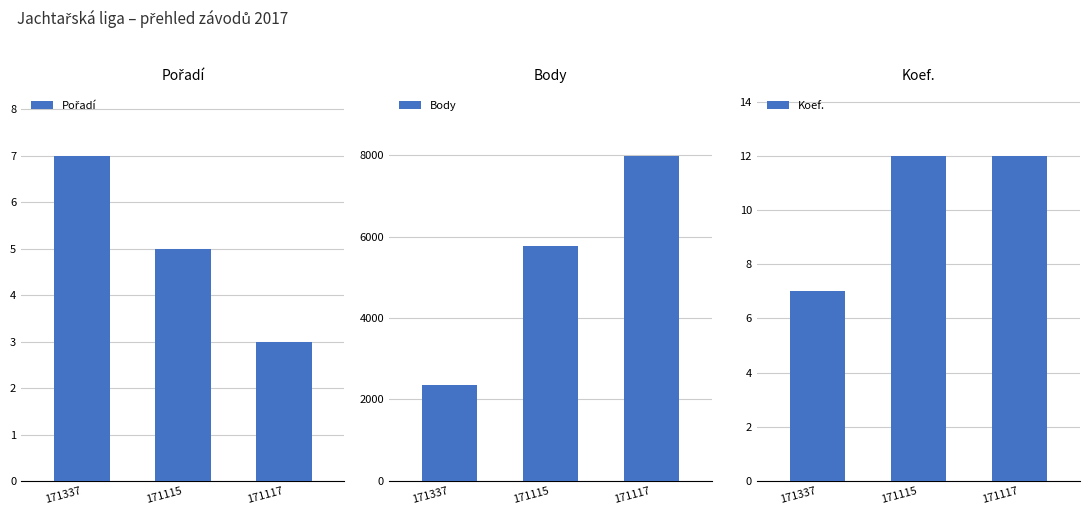

List the series in order of their peak value, lowest first.

Pořadí, Koef., Body